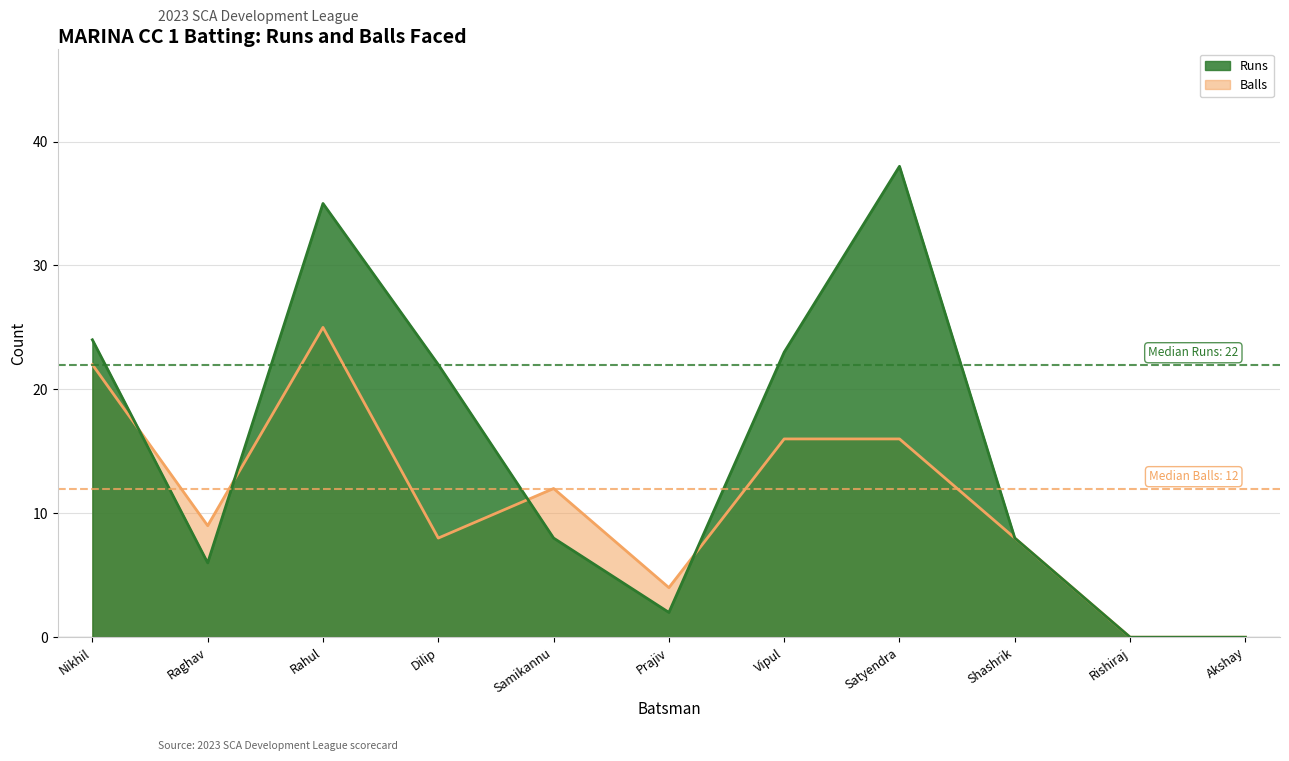

Rank the series by their average value, from lowest to highest.

Balls, Runs